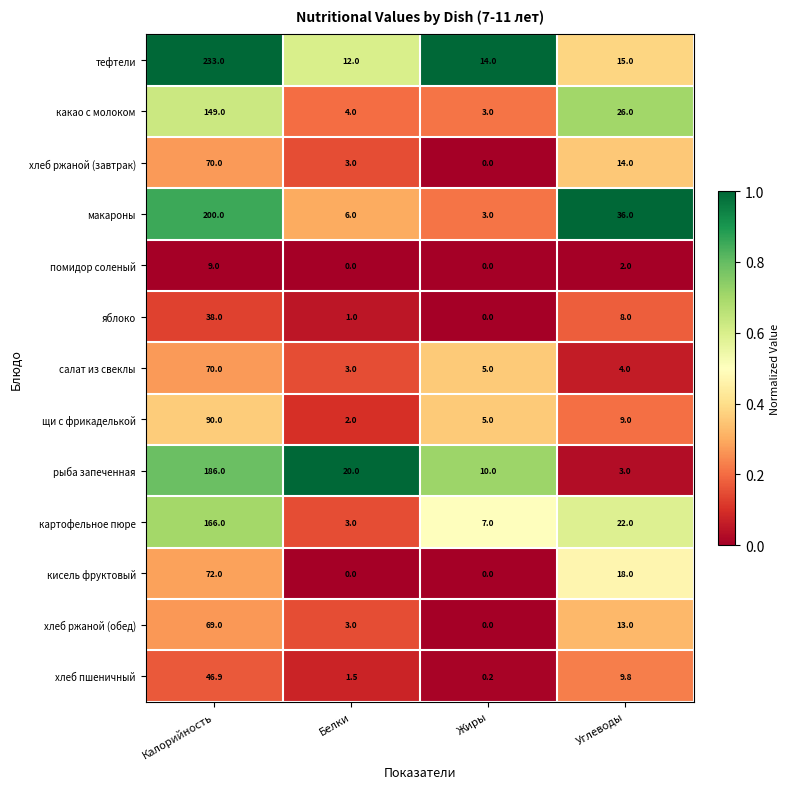

Rank the series at Углеводы from lowest to highest value.

помидор соленый, рыба запеченная, салат из свеклы, яблоко, щи с фрикаделькой, хлеб пшеничный, хлеб ржаной (обед), хлеб ржаной (завтрак), тефтели, кисель фруктовый, картофельное пюре, какао с молоком, макароны